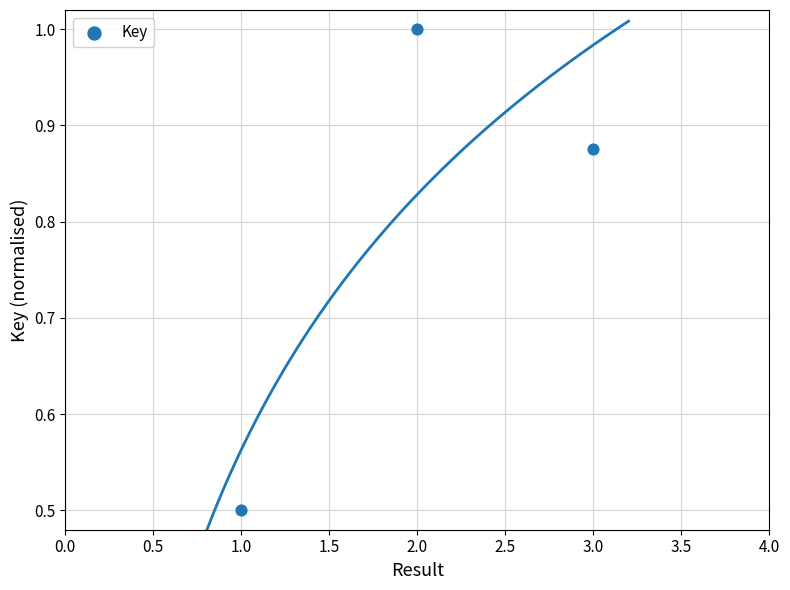

What is the range of Y values (max minus min)?

0.5